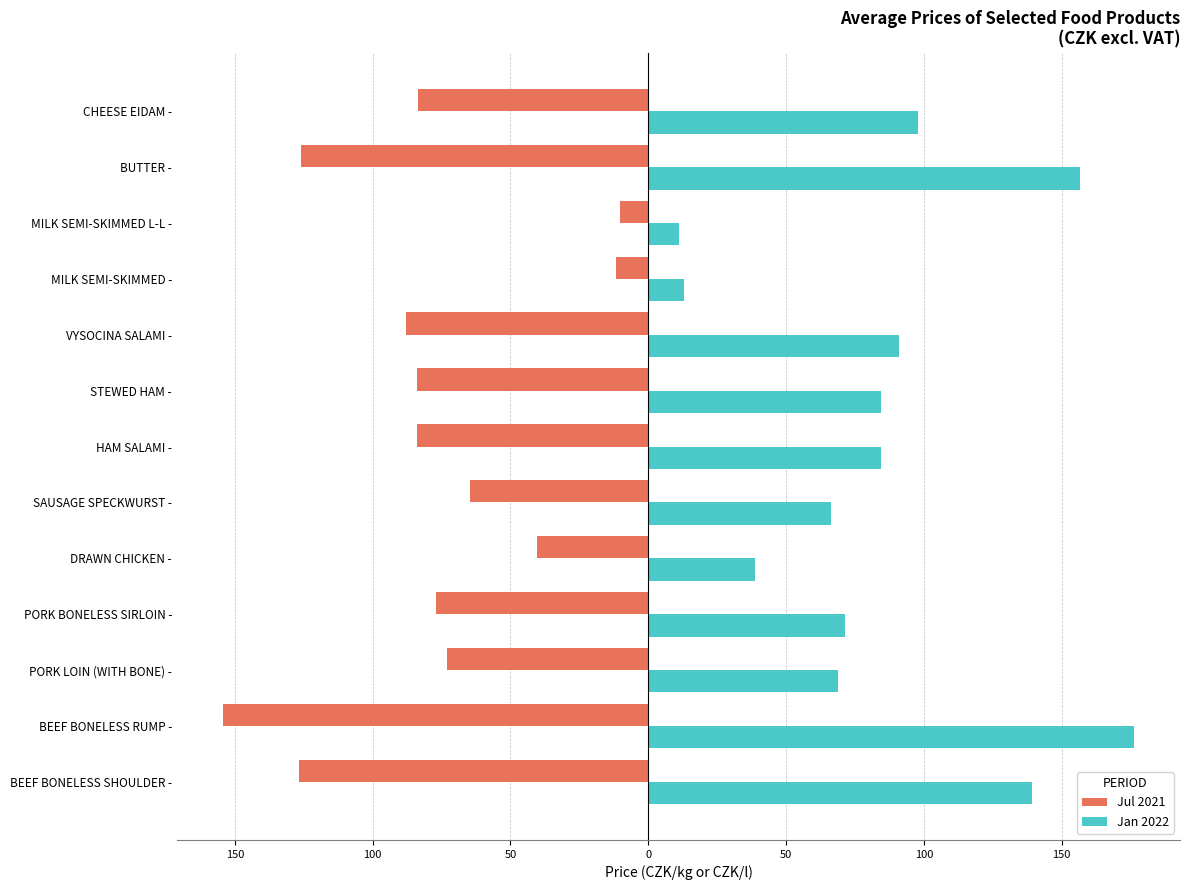

What are all the series names shown in the legend?

Jul 2021, Jan 2022